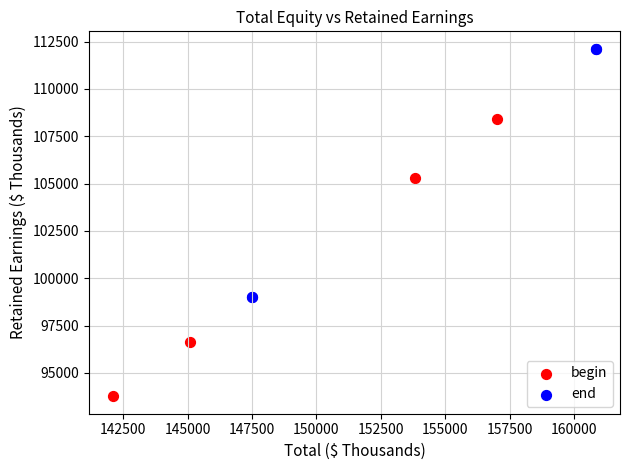

Which series contains the lowest Y value?

begin